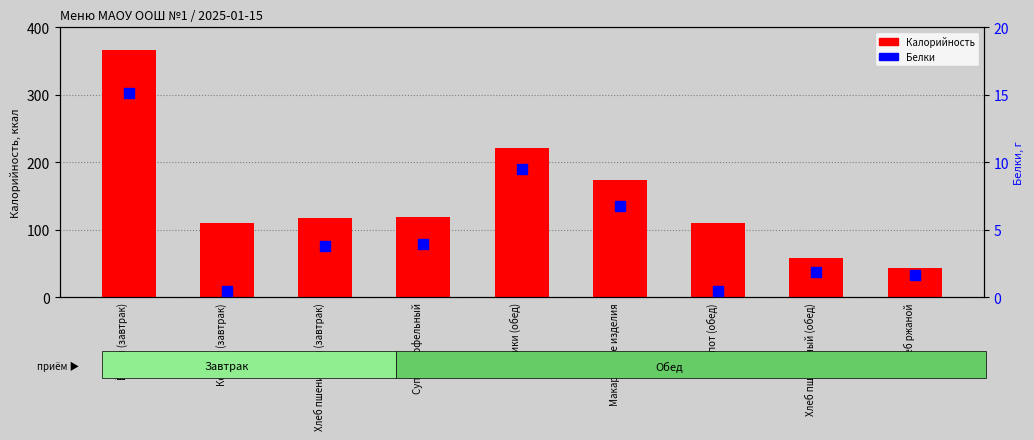

What are all the series names shown in the legend?

Калорийность, Белки